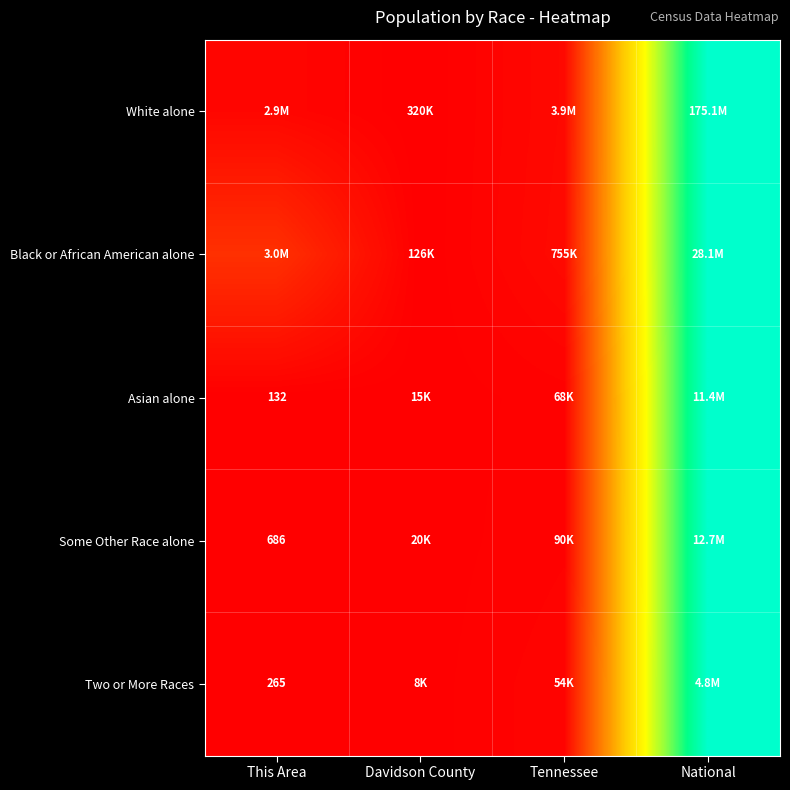

Rank the categories by Asian alone value from highest to lowest.

National, Tennessee, Davidson County, This Area